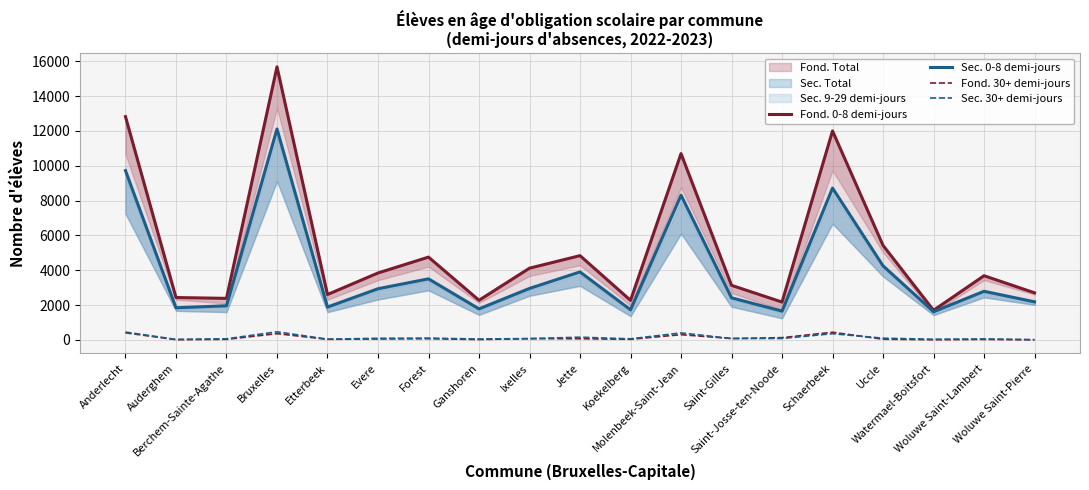

What is the difference between the maximum and minimum values in the Sec. 30+ demi-jours series?

449